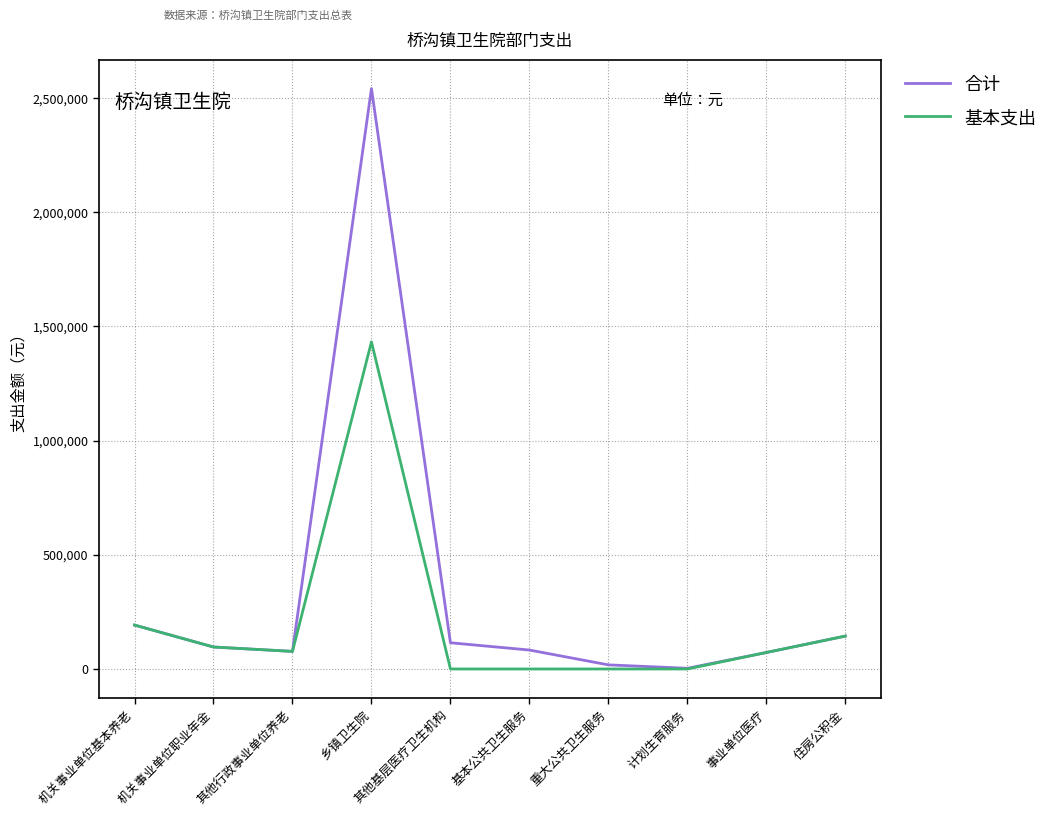

What is the maximum value shown in the chart?

2541198